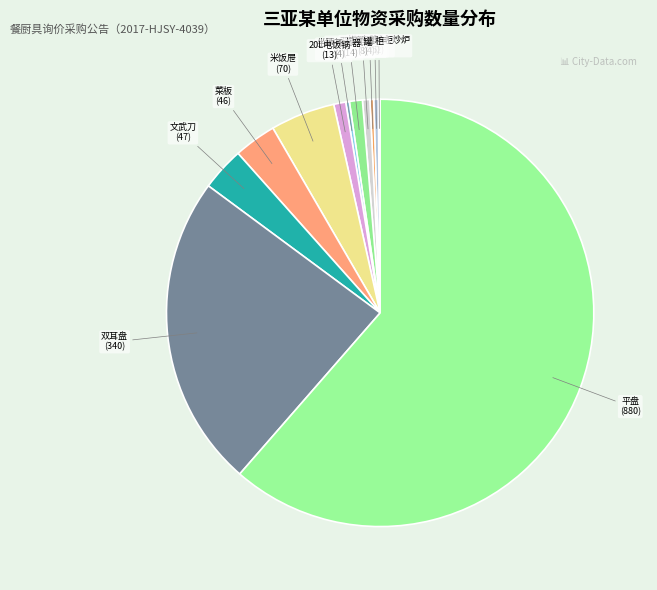

Approximately how many times larger is the value at 米饭屉 compared to 双门蒸车?

17.5